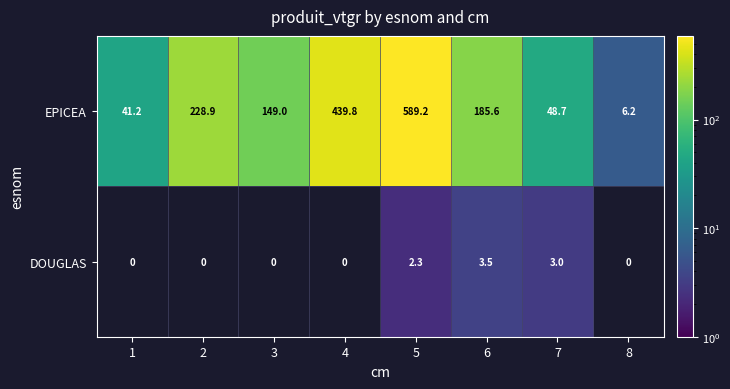

What is the average value of the EPICEA series?

211.1